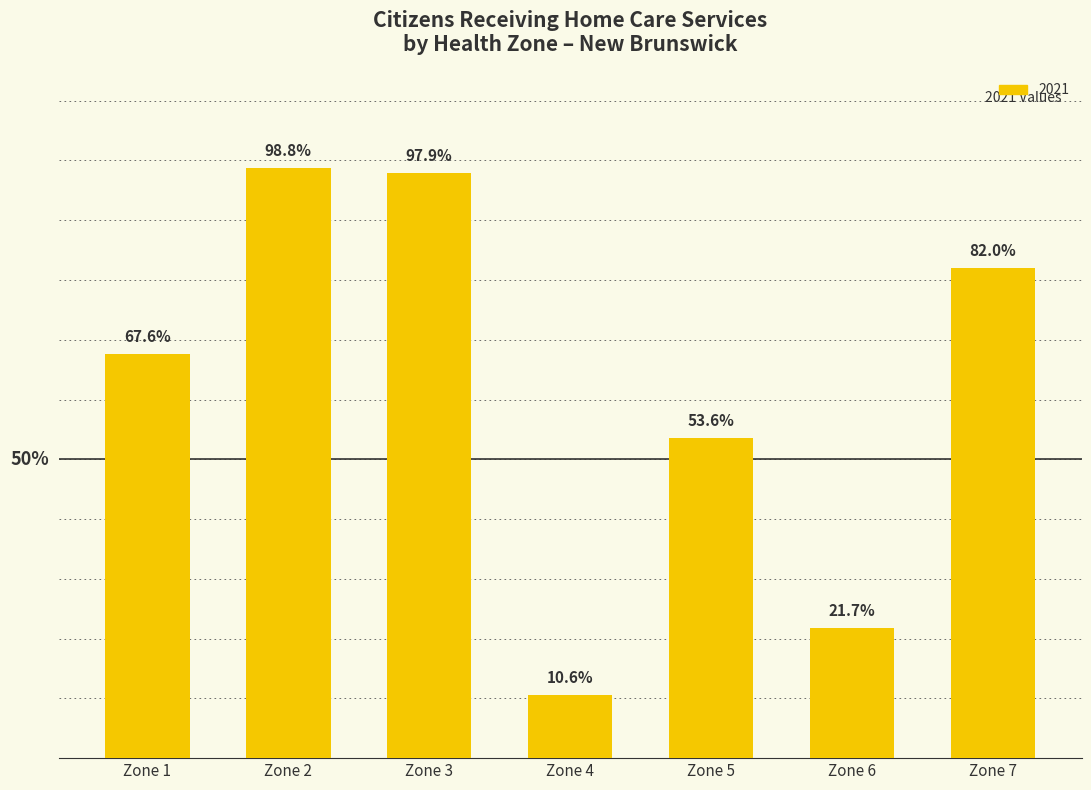

At which label is the value closest to 54?

Zone 5